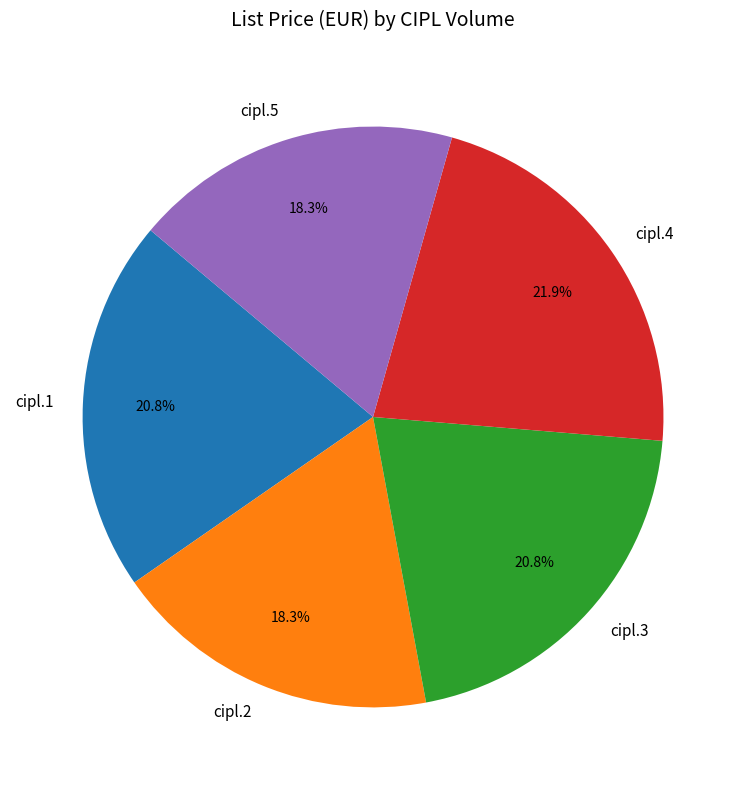

Does cipl.1 account for over 50% of the chart?

No